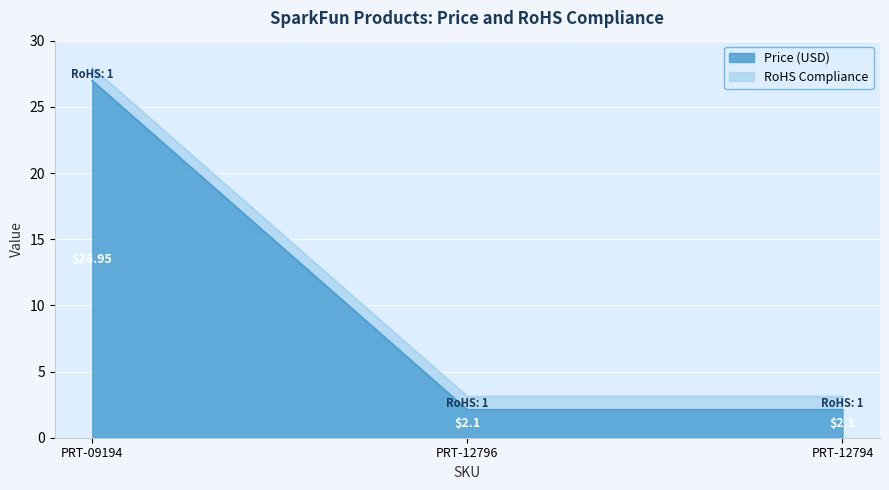

The chart shows a value of 37.8 at PRT-09194. True or false?

False